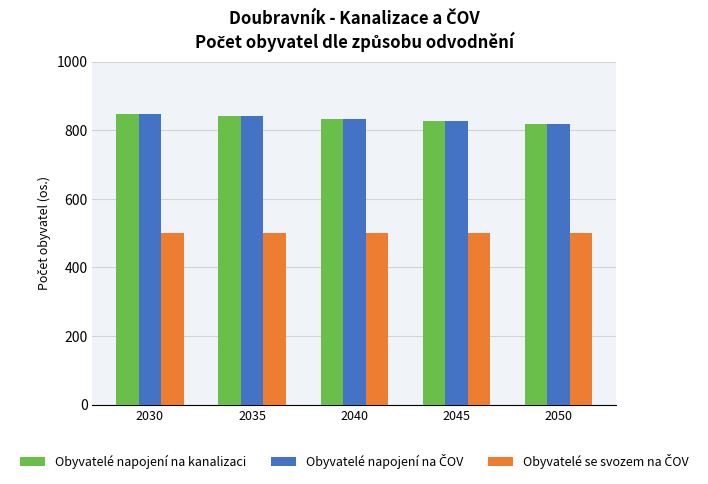

What is the smallest value displayed?

500